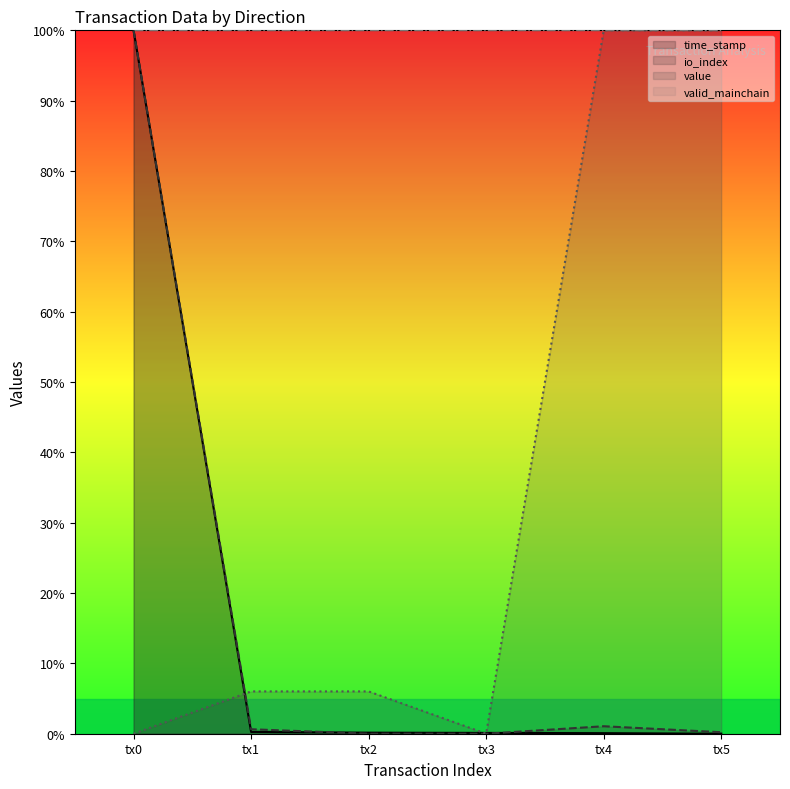

Which series has the largest range (max minus min)?

time_stamp